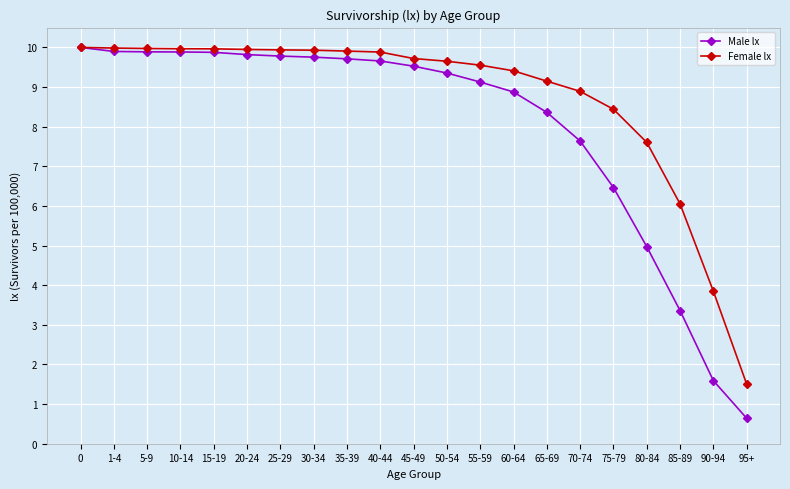

Rank the series at 45-49 from lowest to highest value.

Male lx, Female lx